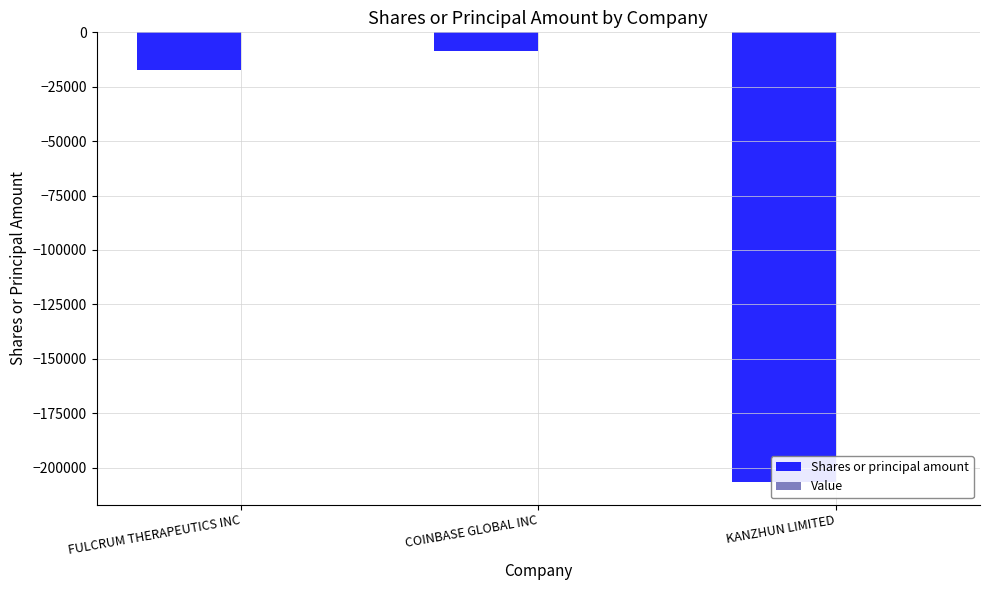

How many distinct data groups are displayed?

2